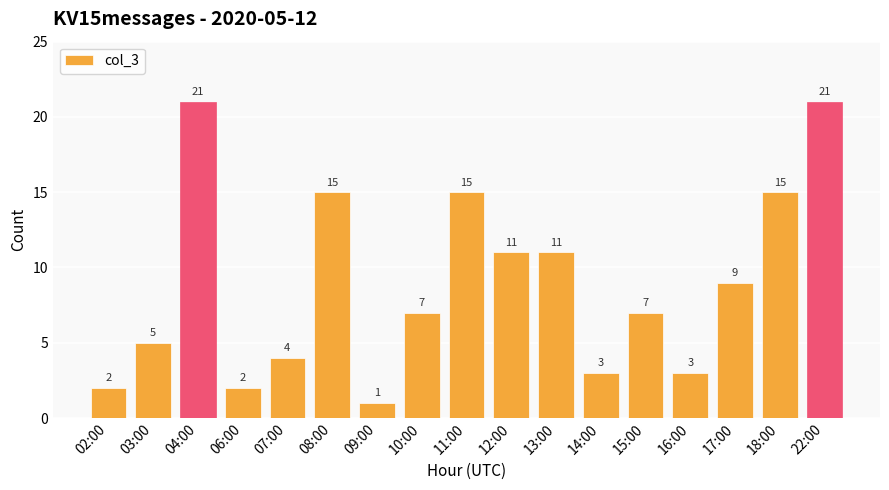

Does the chart contain stacked bars?

No